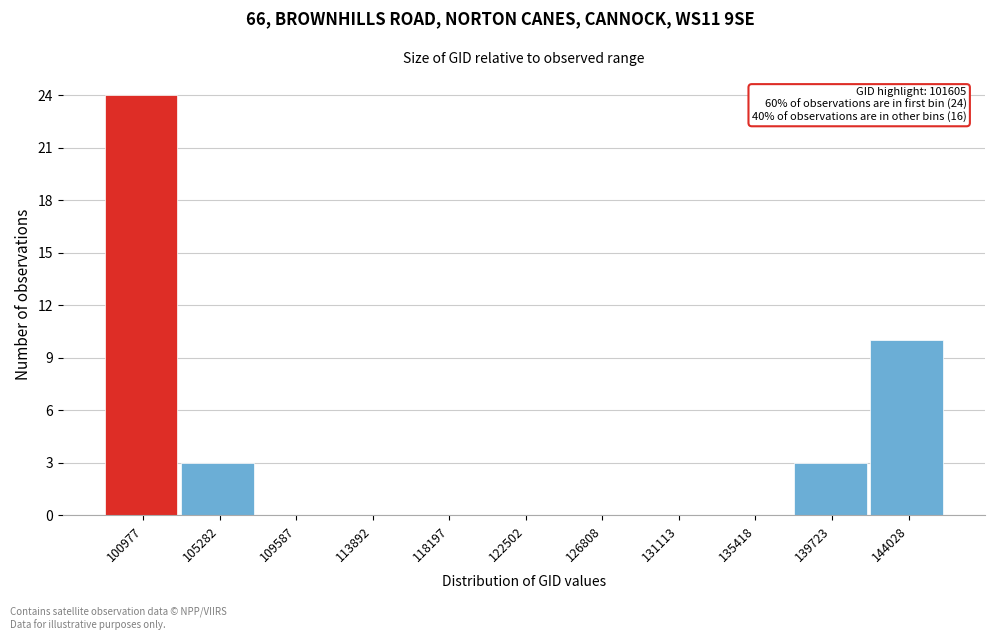

Reading left to right, list all the values displayed in this chart.

100977=24	105282=3	109587=0	113892=0	118197=0	122502=0	126808=0	131113=0	135418=0	139723=3	144028=10